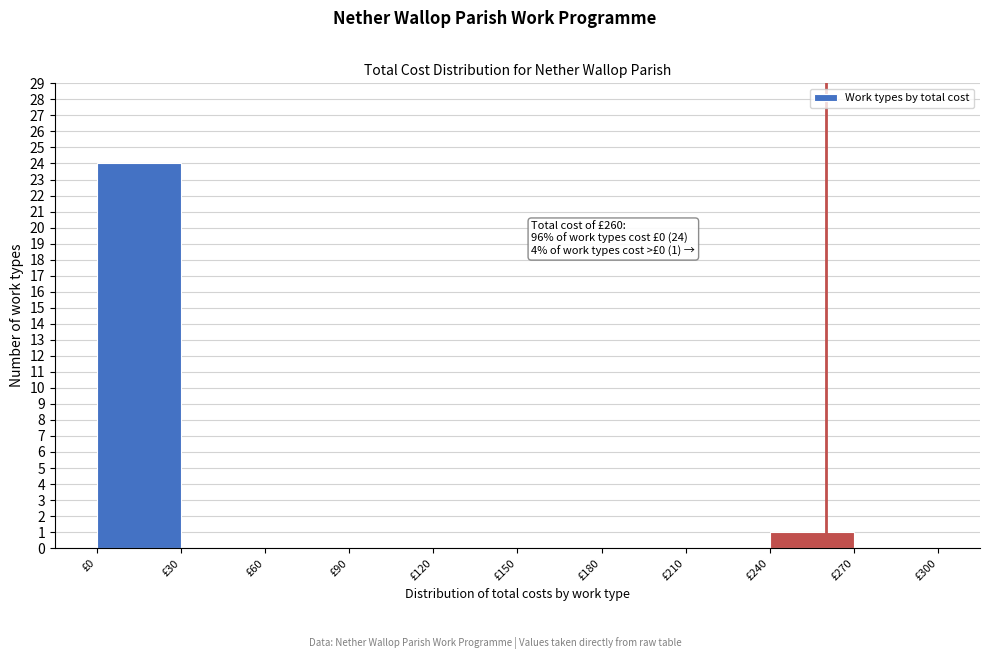

Which range on the x-axis has the tallest bar?

0 to 30